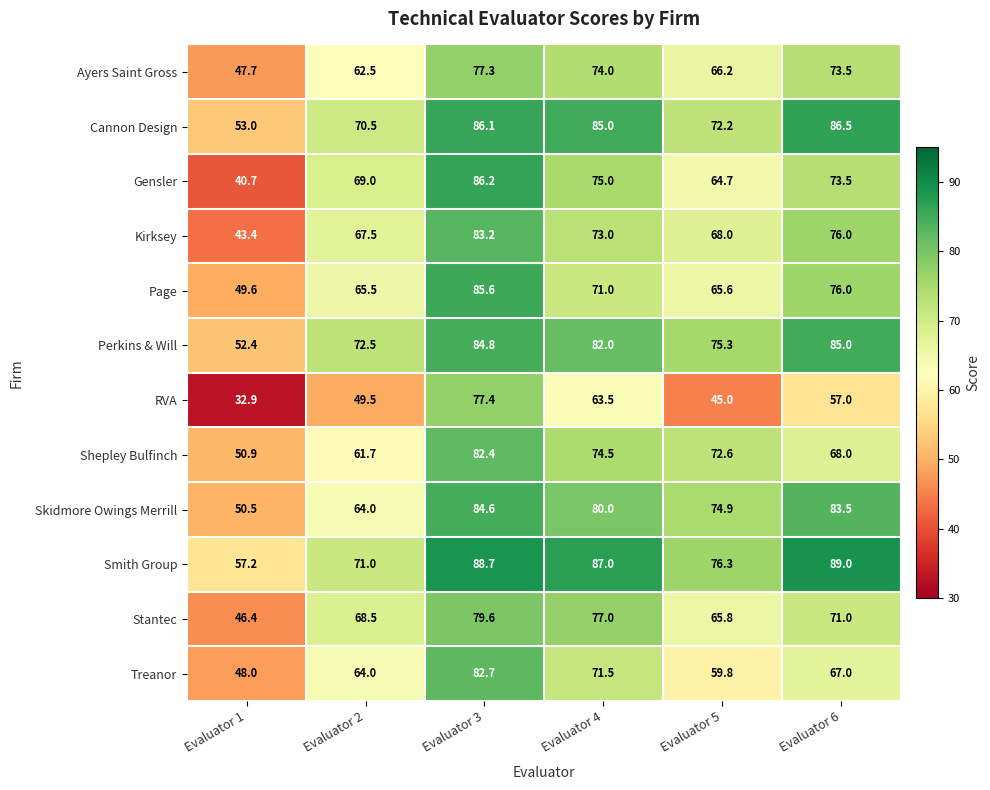

At which label is Ayers Saint Gross closest to 62?

Evaluator 2